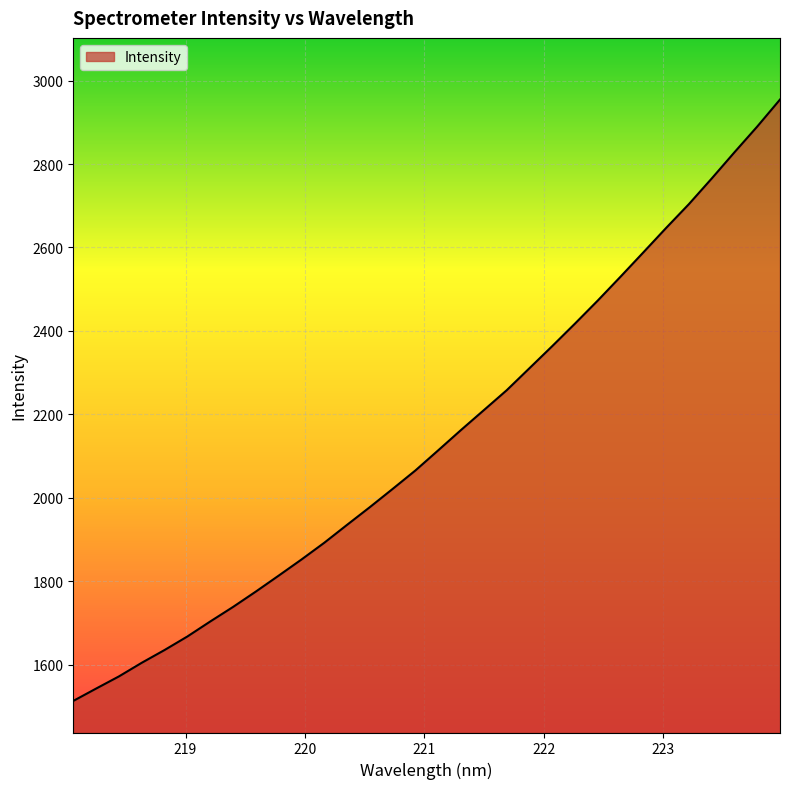

What is the difference between the second highest and second lowest values?

1346.8